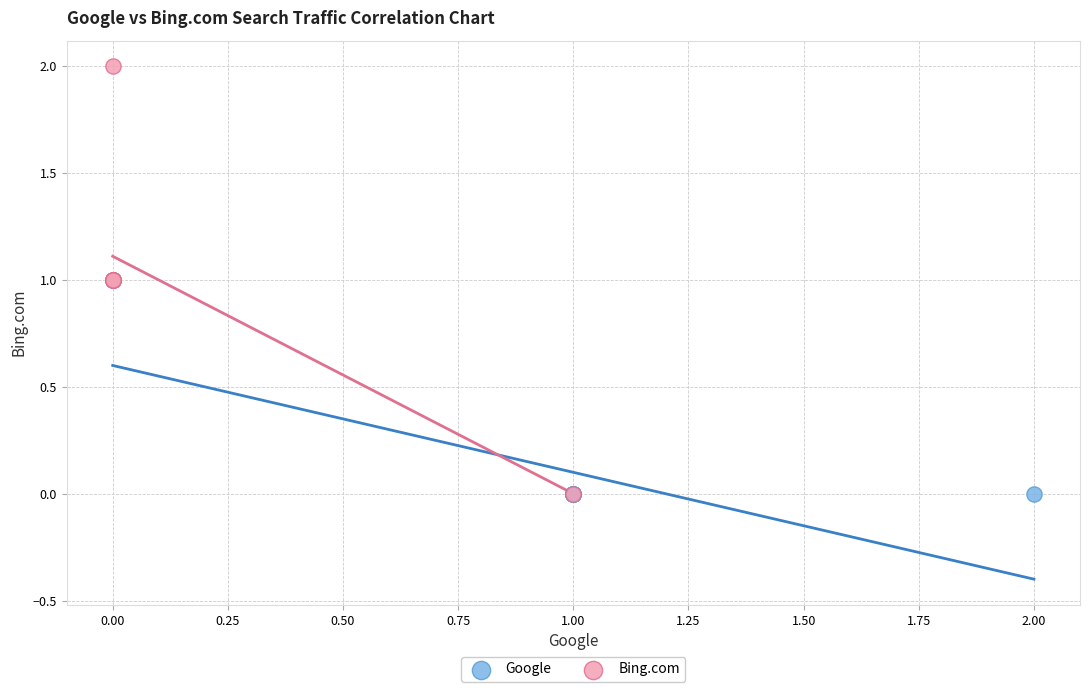

Which series has the widest spread of Y values?

Bing.com